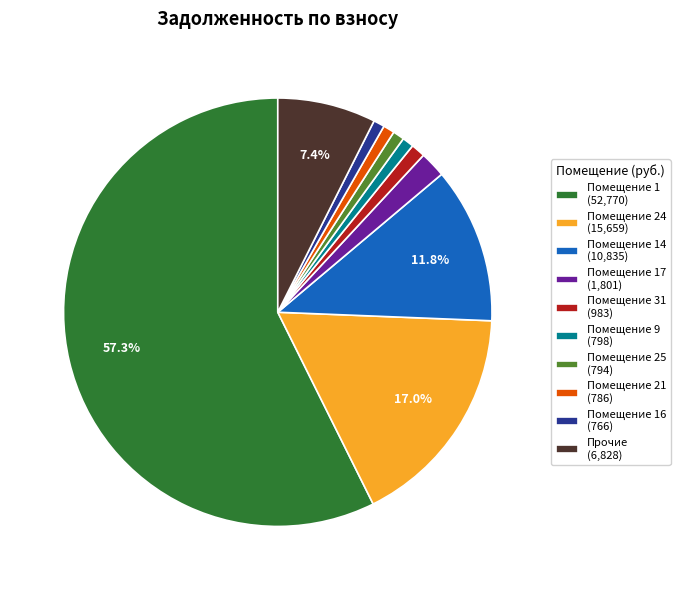

Does Помещение 1 (52,770) represent more than half of the total?

Yes